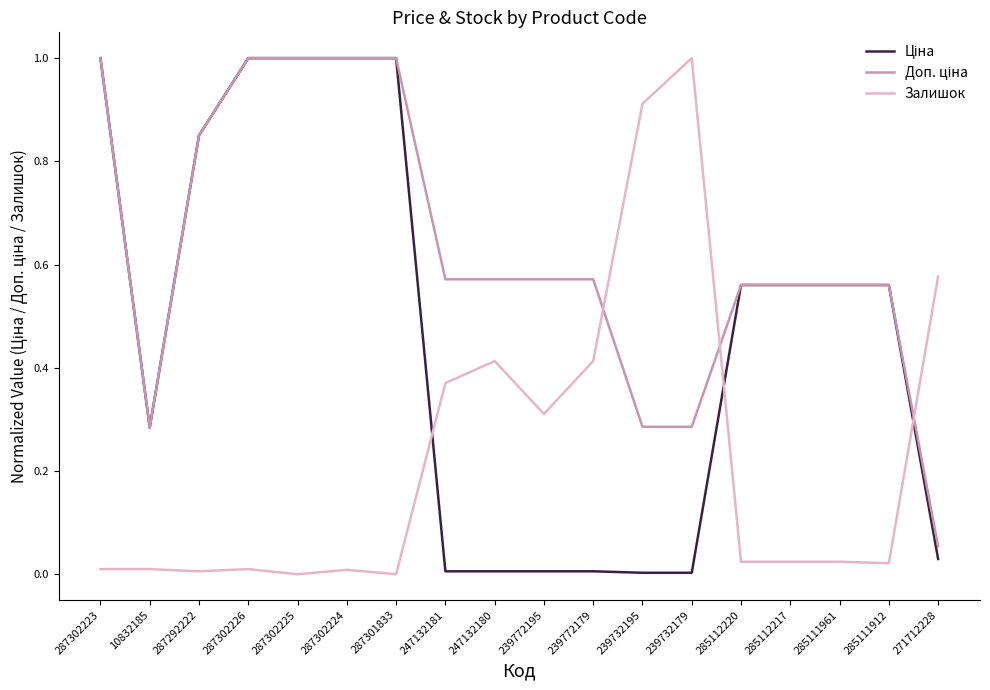

How many lines are shown in the chart?

3